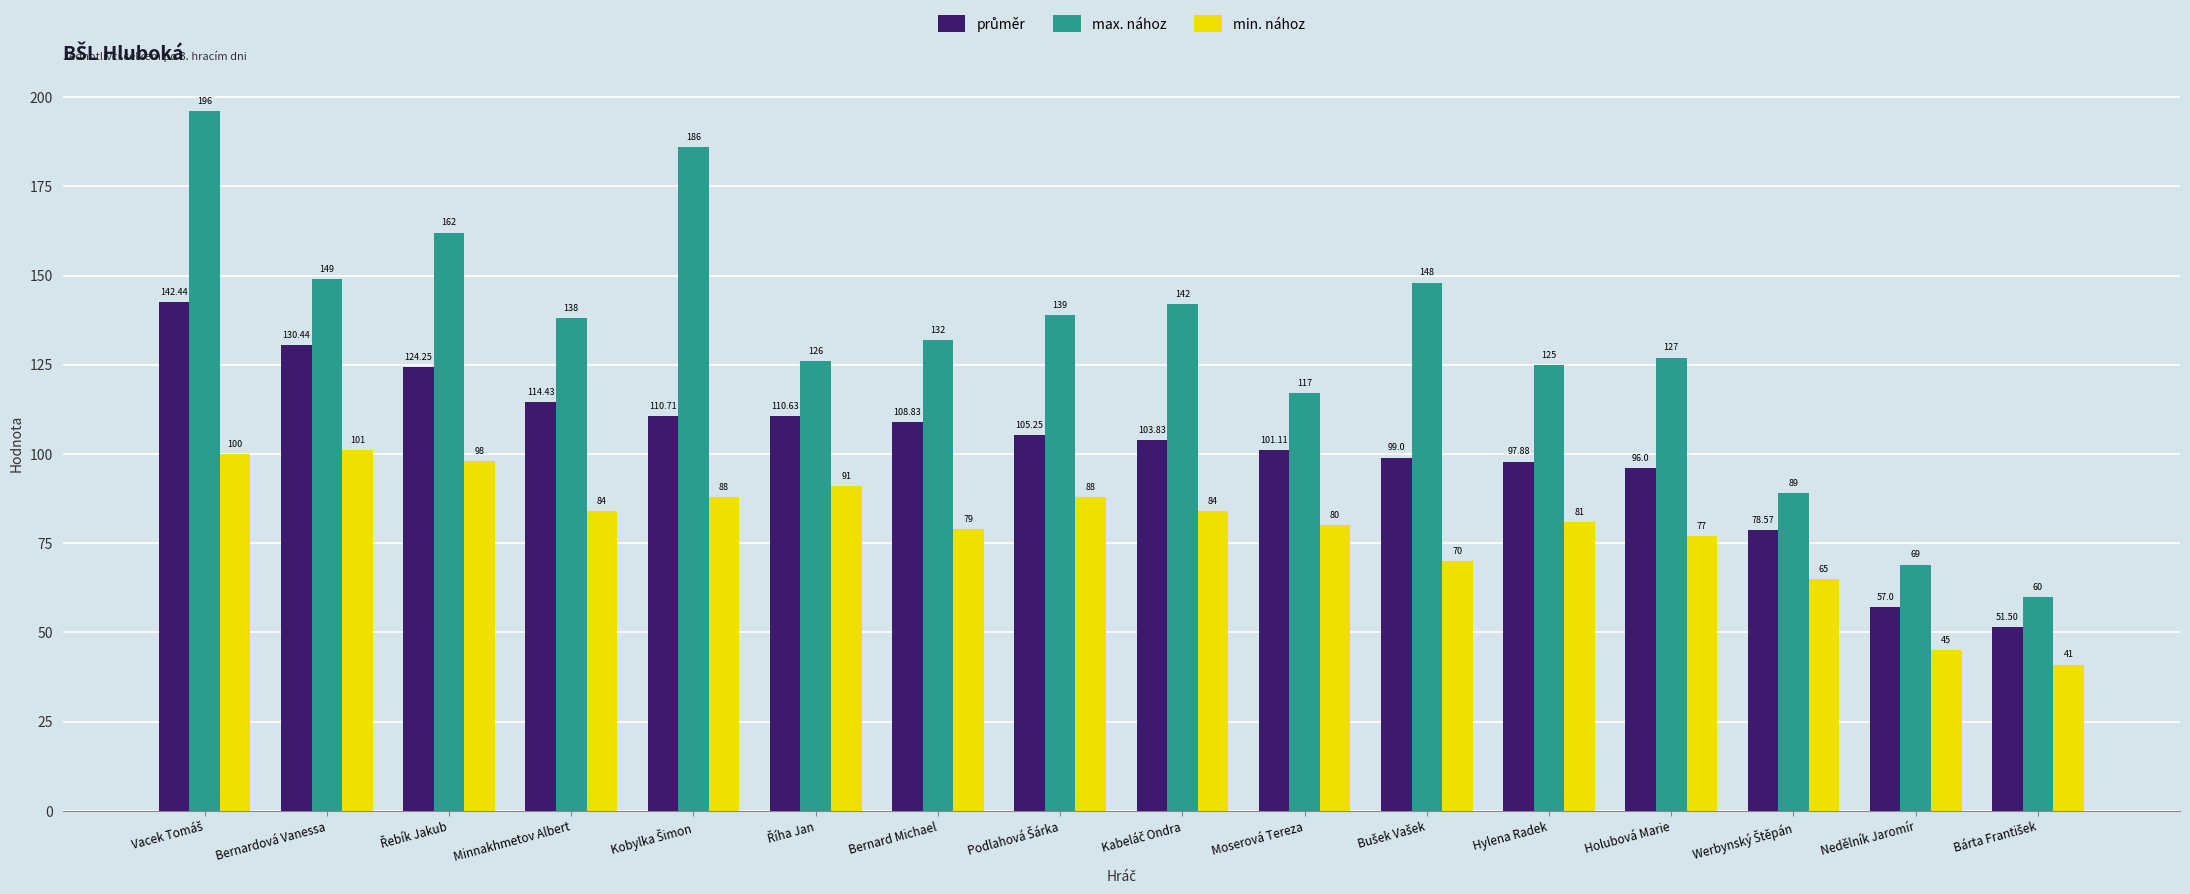

Which series has the widest spread of values?

max. nához